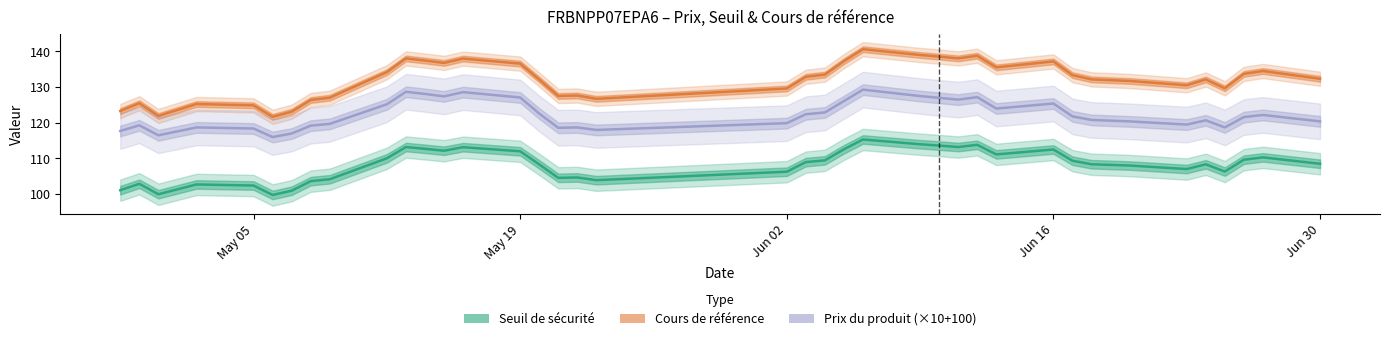

What position from the left is 2025-05-21?

23